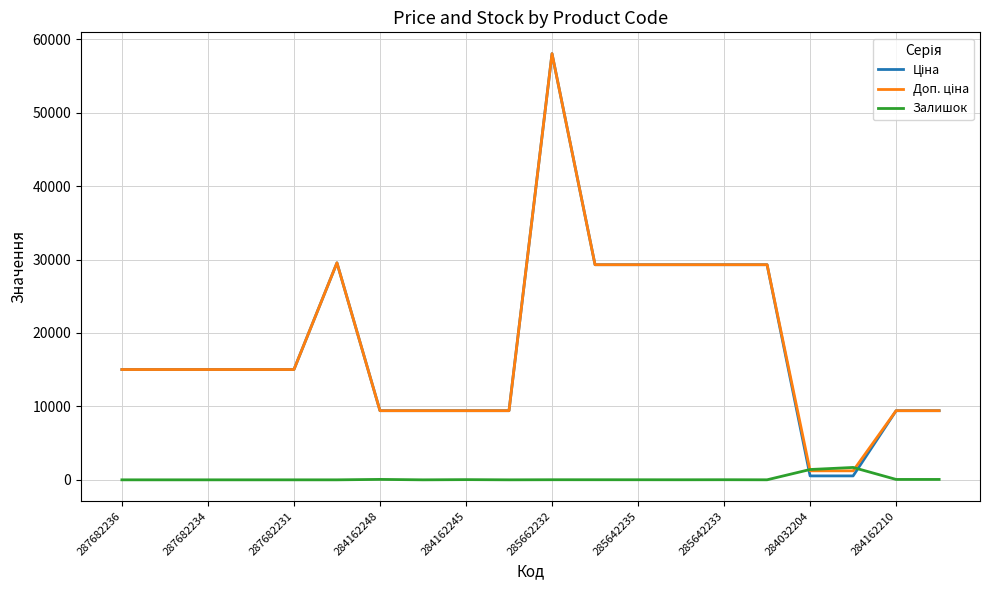

What is the maximum value shown in the chart?

58037.0